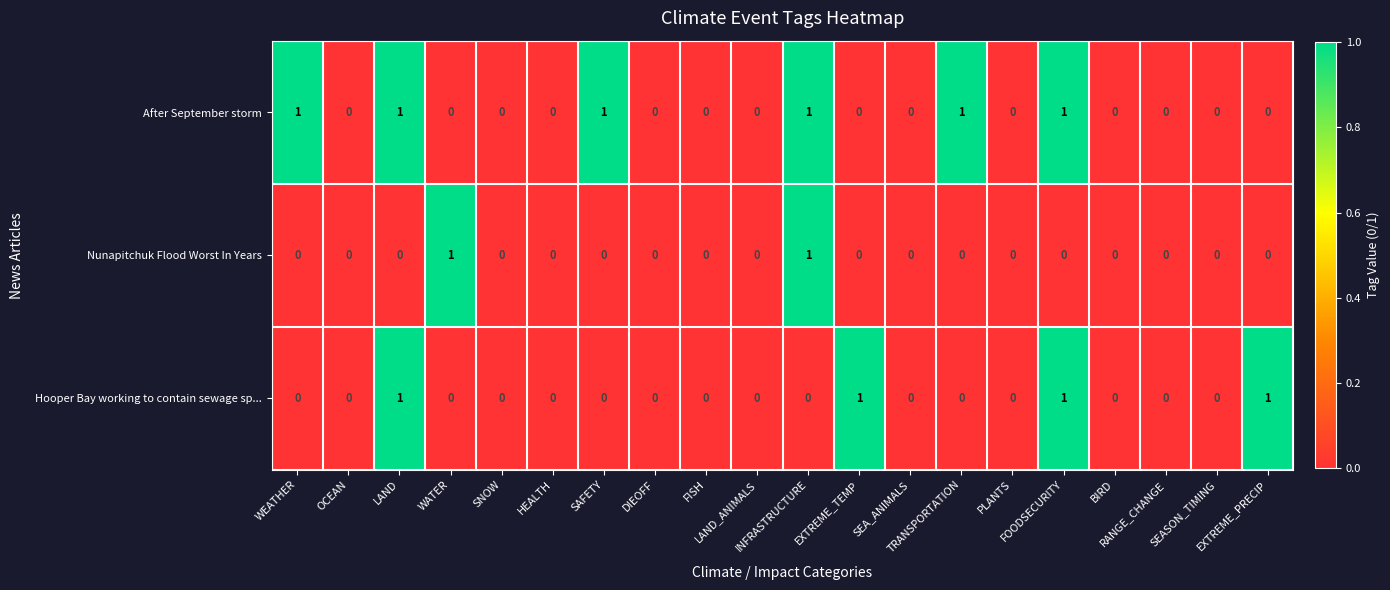

Rank the series by their average value, from lowest to highest.

Nunapitchuk Flood Worst In Years, Hooper Bay working to contain sewage sp..., After September storm